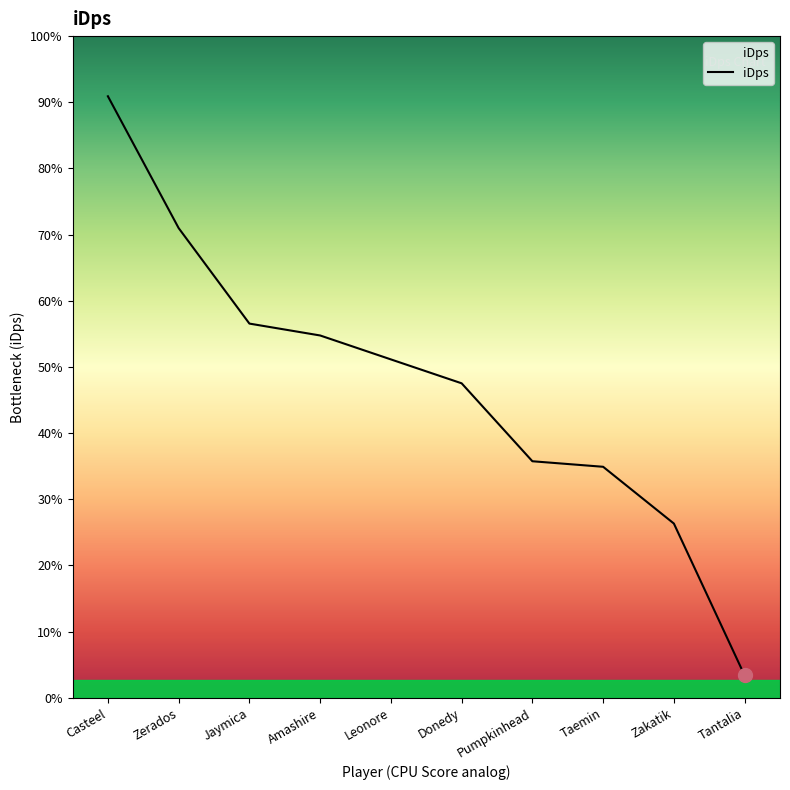

The value at Zerados is 1655.1. True or false?

False